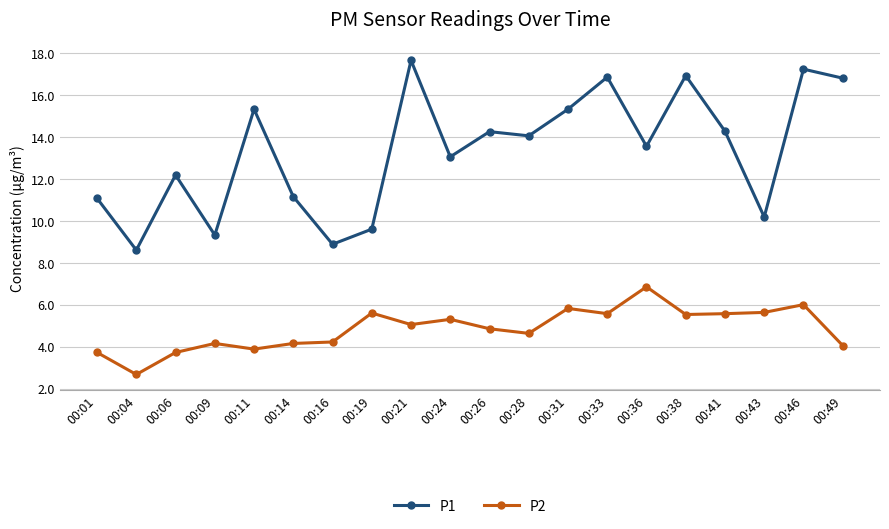

At which label does P2 reach its minimum?

00:04